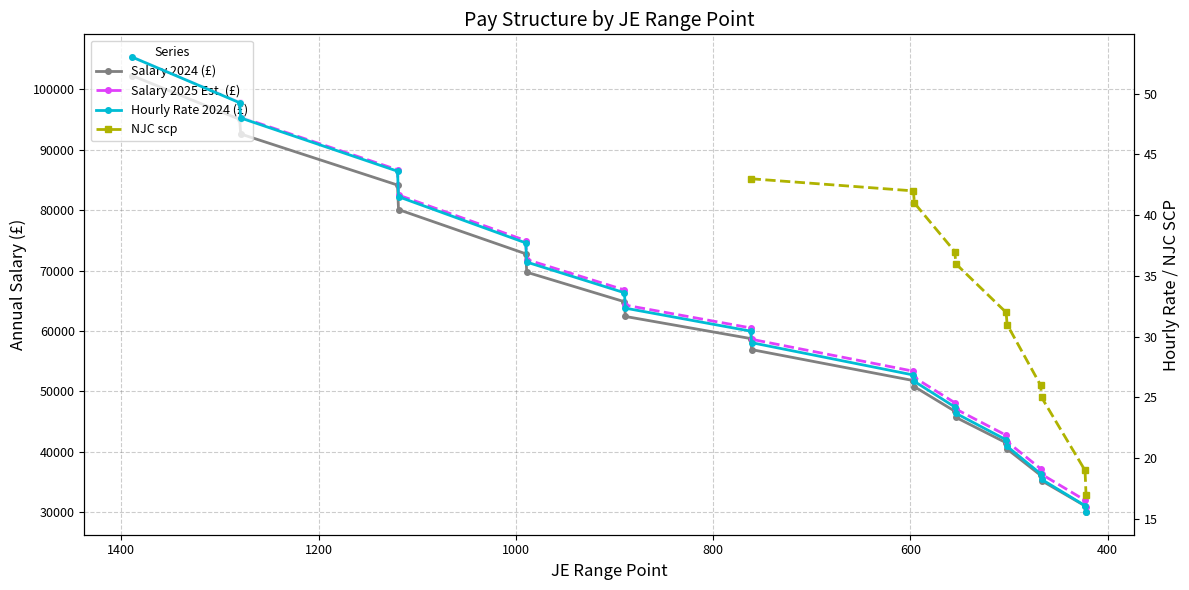

Rank the categories by Hourly Rate 2024 (£) value from highest to lowest.

1389, 1280, 1279, 1120, 1119, 990, 989, 890, 889, 762, 761, 597, 596, 555, 554, 503, 502, 468, 467, 423, 422